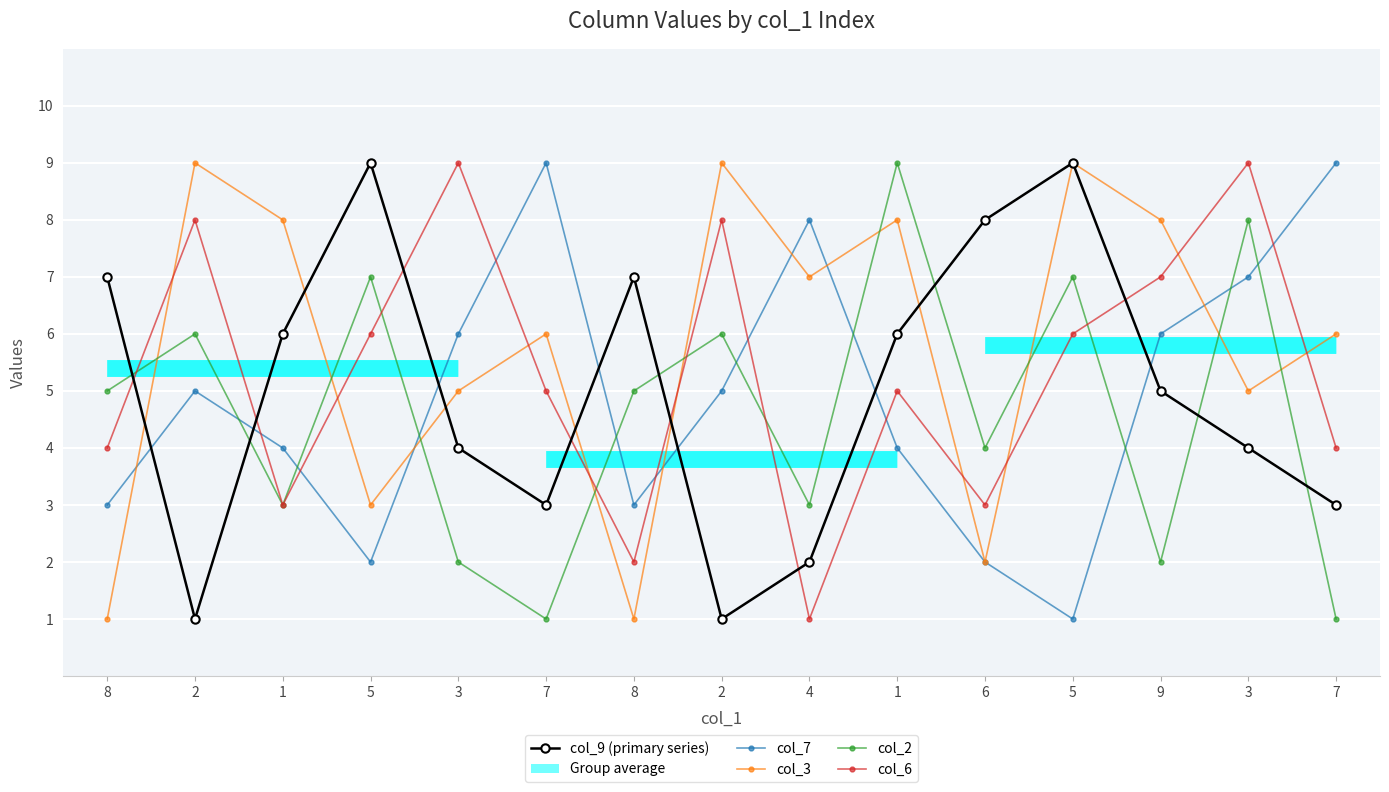

How many data points in col_3 are above 6?

7